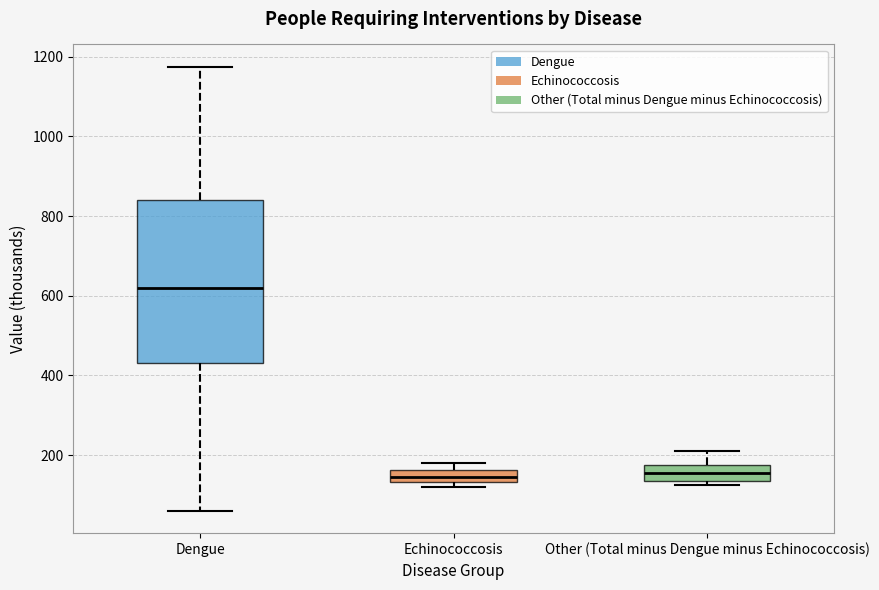

Reading left to right, transcribe this box plot: for each box, give where its median line is, the range the box spans, and where its two whiskers end, as read against the y-axis. The values are not printed on the chart, so give them approximately, as read against the axis.

Dengue: median 620, box 440 to 840, whiskers 60 to 1180
Echinococcosis: median 140 (inside the box), box 140 to 160, whiskers 120 to 180
Other (Total minus Dengue minus Echinococcosis): median 160, box 140 to 180, whiskers 120 to 220